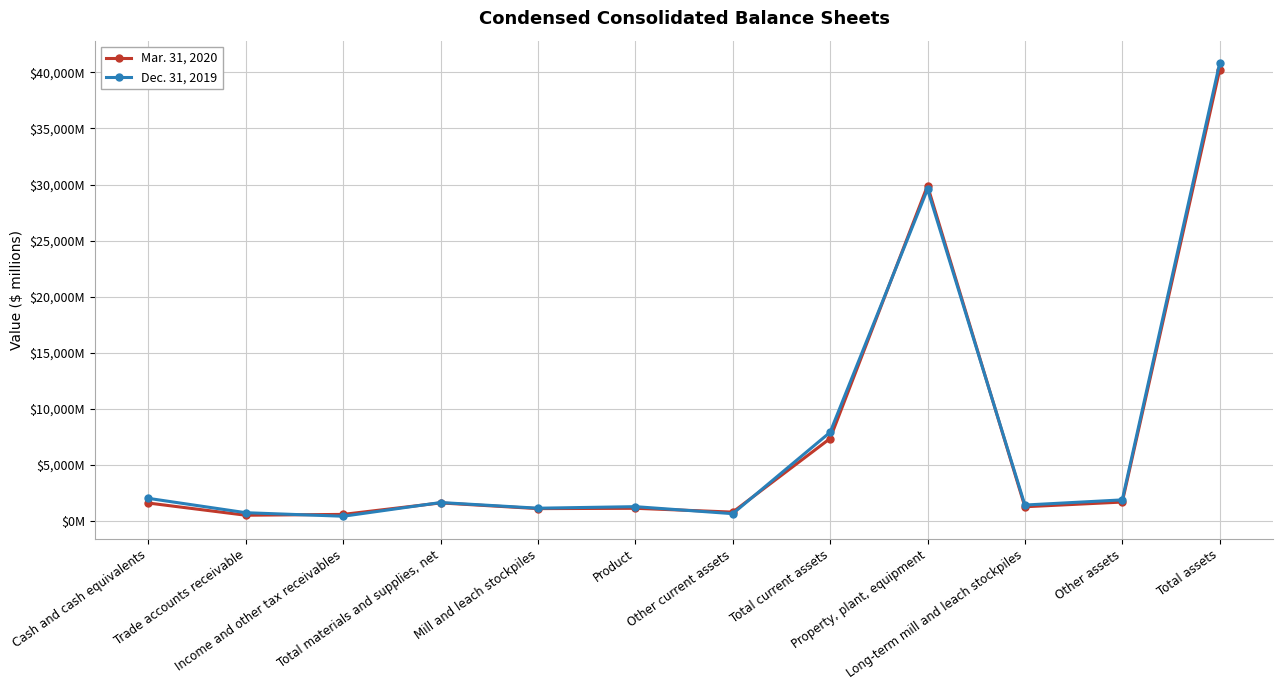

At how many categories does at least one series exceed 25128?

2